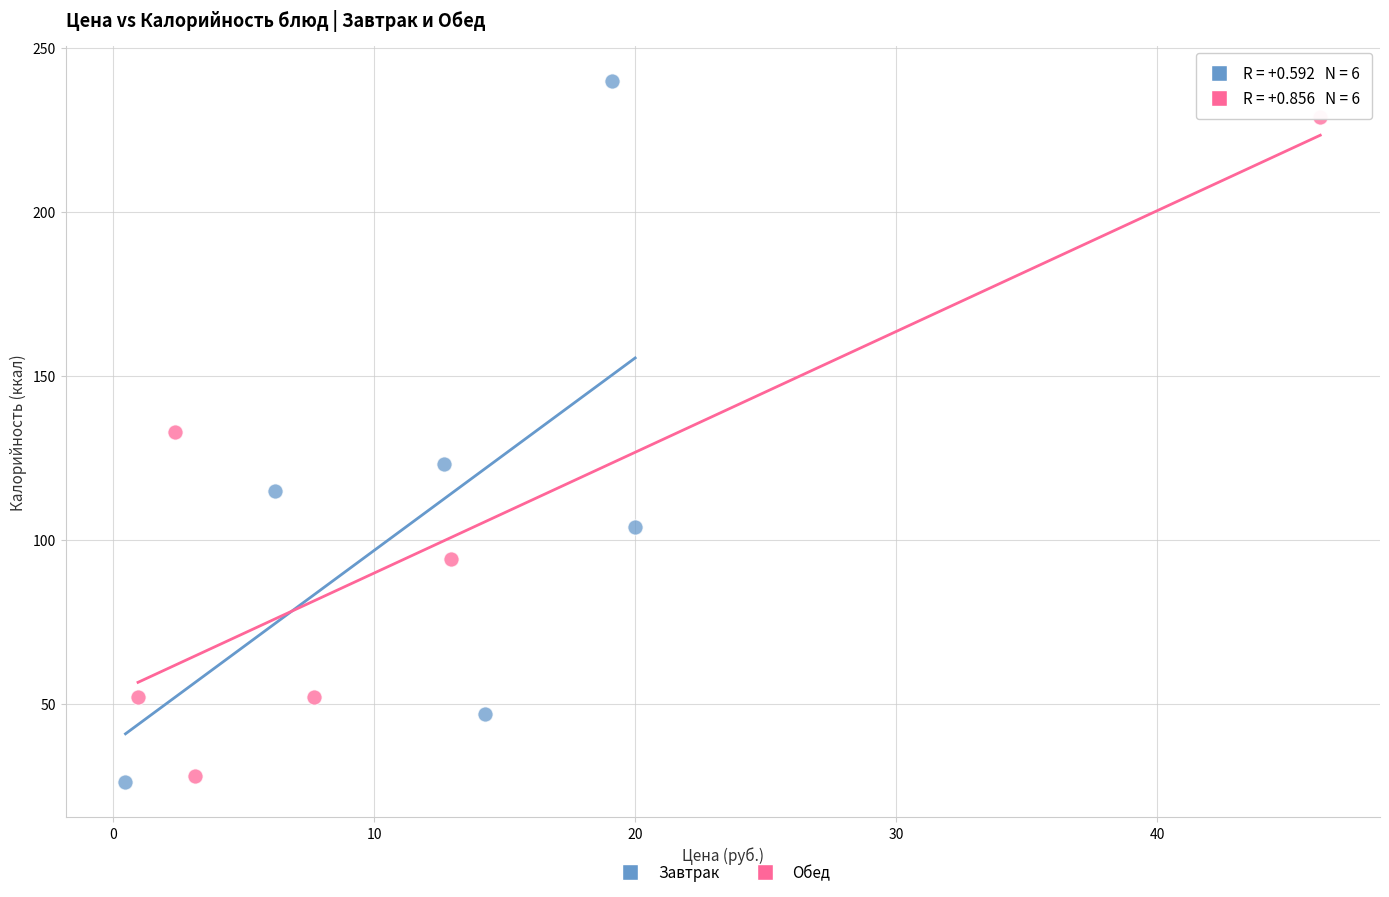

Which series has the widest spread of Y values?

Завтрак